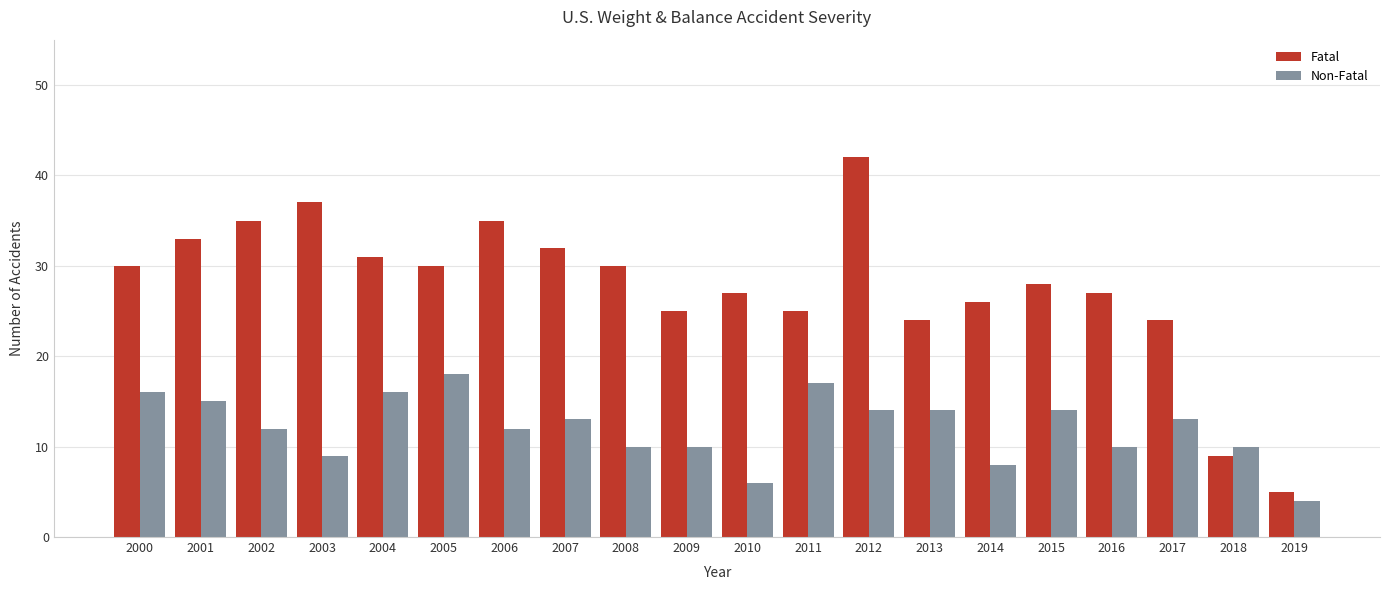

Are the bars horizontal?

No